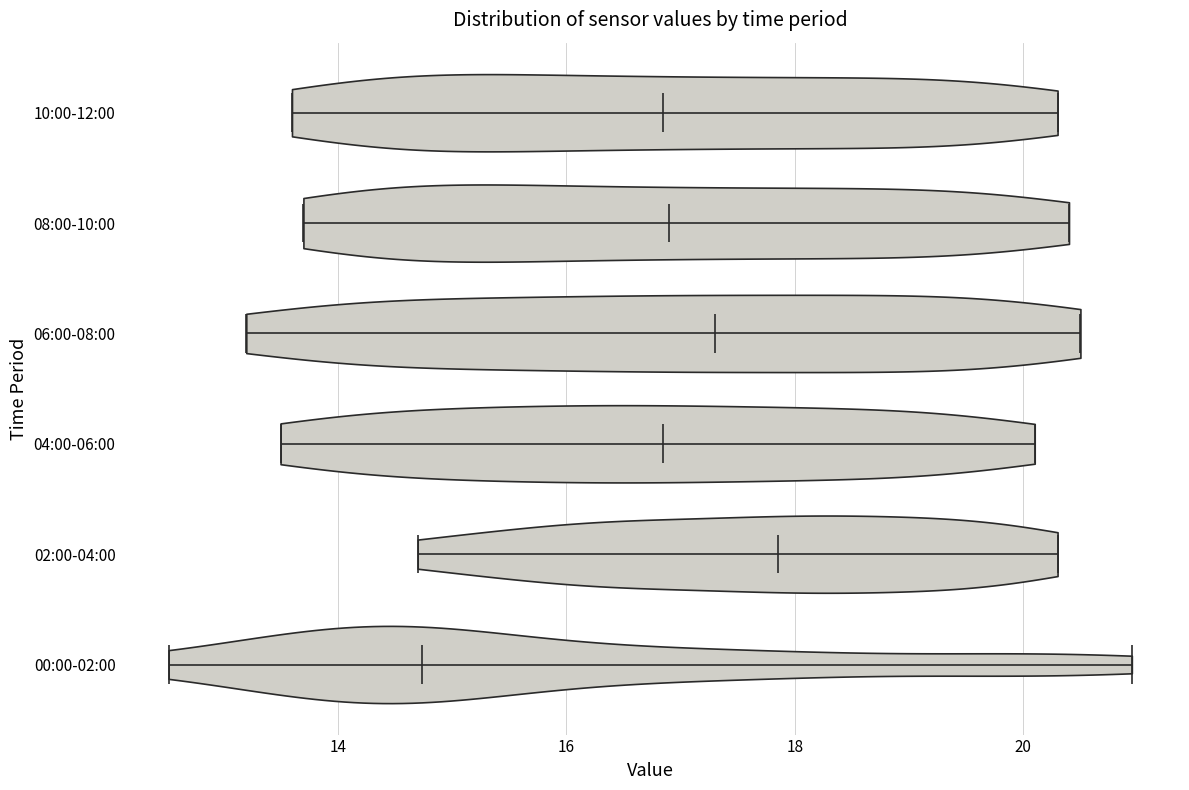

Which violin has the furthest to the right median line?

02:00-04:00